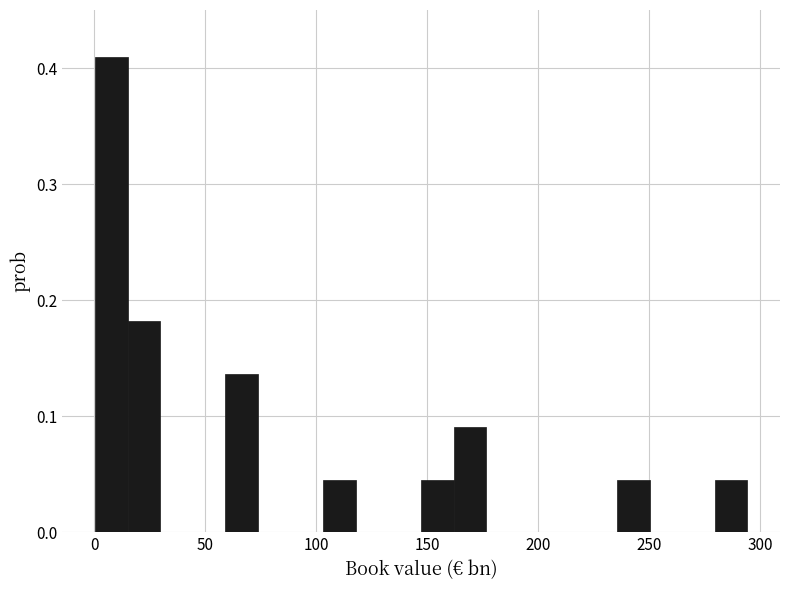

Around what value on the x-axis is the tallest bar? Give the approximate position of its centre, as read against the axis.

10